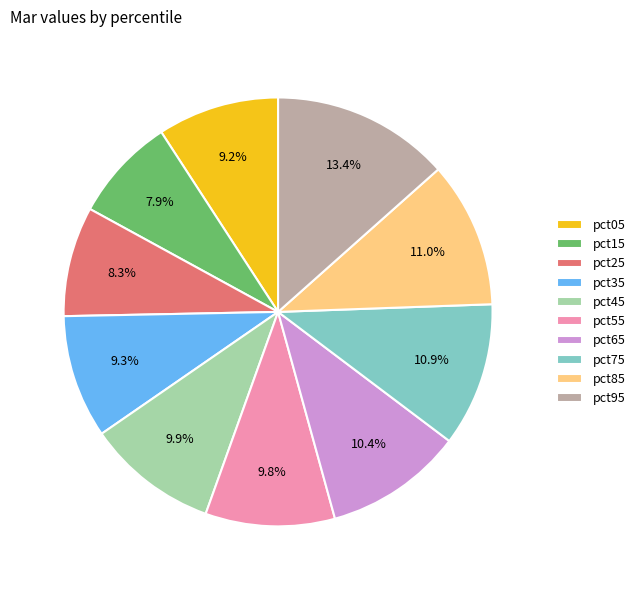

What portion of the pie excludes pct65?

89.6%